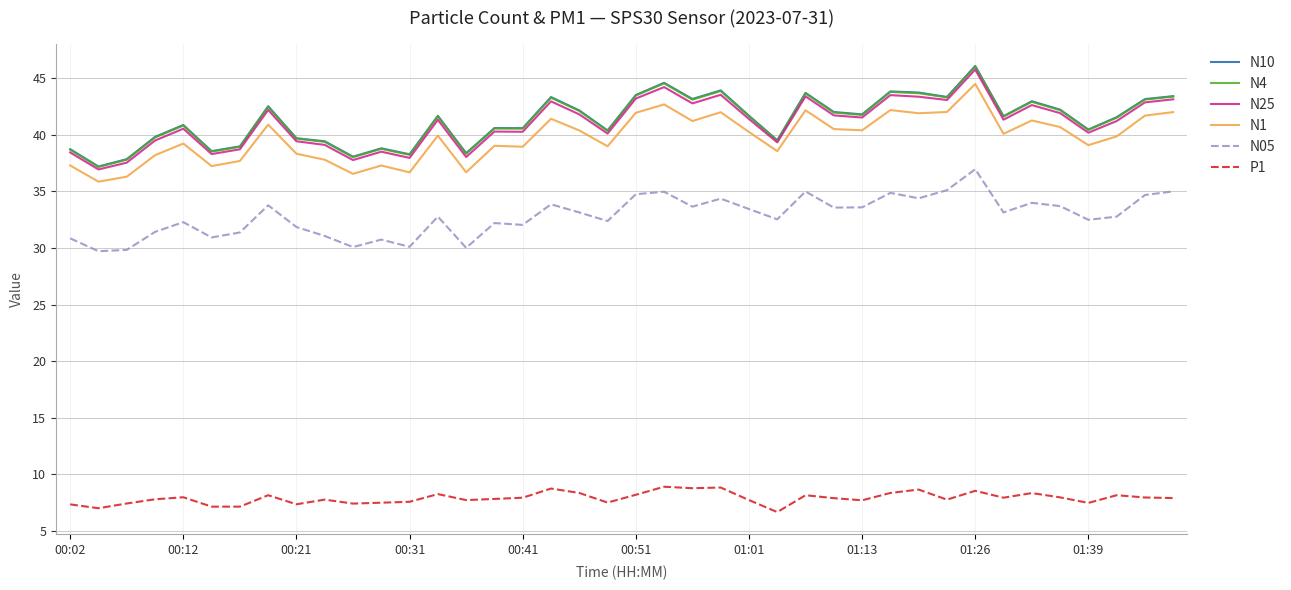

True or false: P1 and N4 intersect in this chart.

False